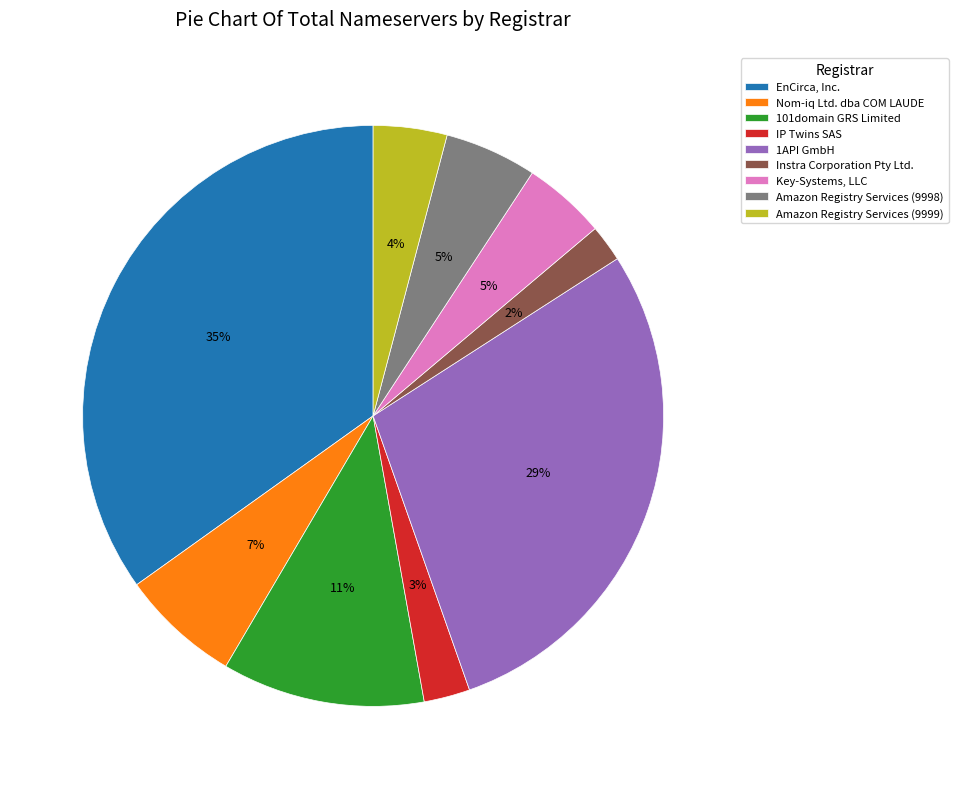

How many slices are in this pie chart?

9